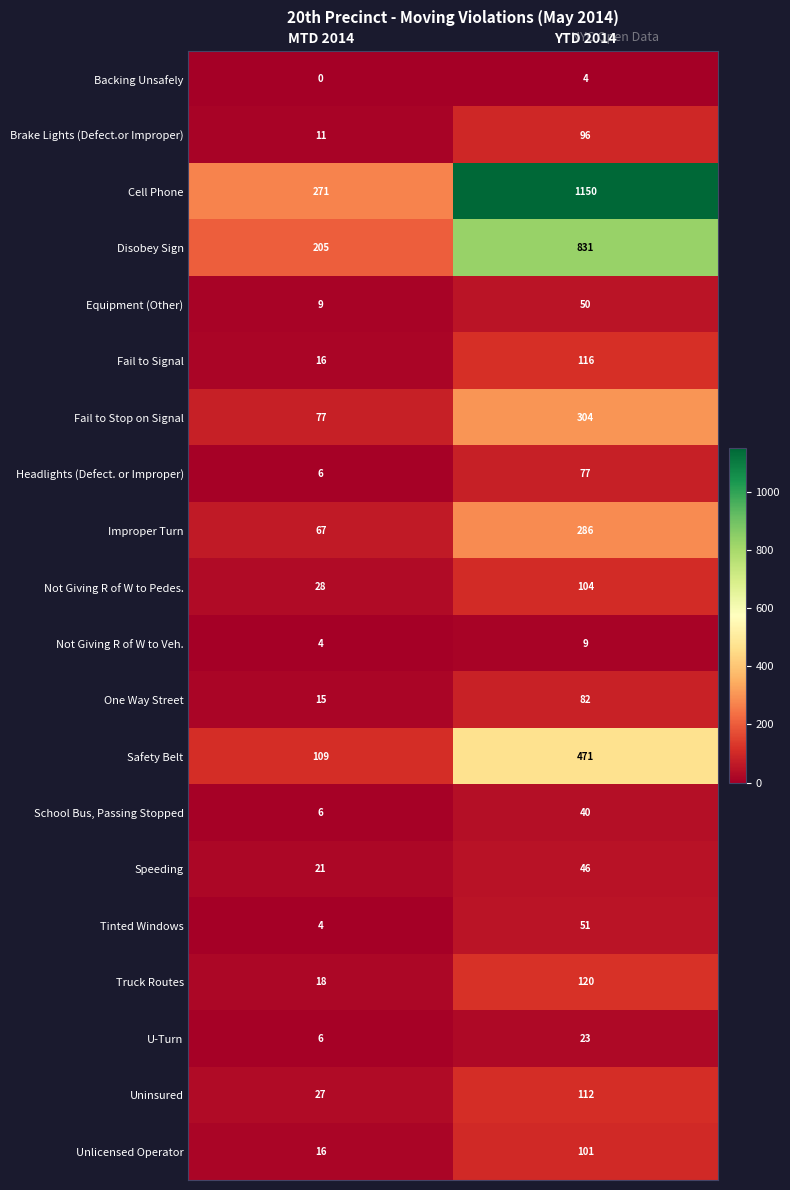

At which category is the sum across all series the highest?

YTD 2014